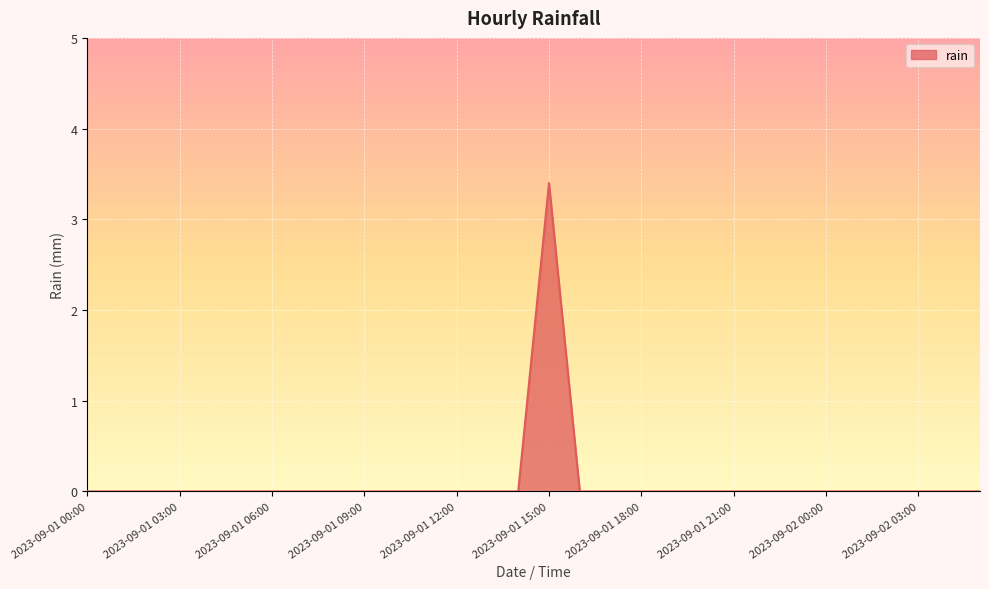

What is the difference between the maximum and minimum values?

3.4